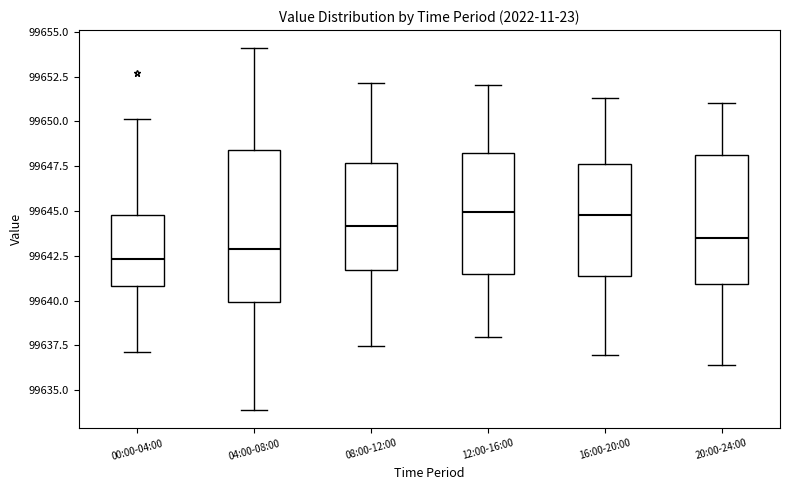

Reading left to right, read every box against the y-axis: the position of its median line, the range the box covers, and the ends of its whiskers. The values are not printed on the chart, so give them approximately, as read against the axis.

00:00-04:00: median 99642.5, box 99641.0 to 99645.0, whiskers 99637.0 to 99650.0
04:00-08:00: median 99643.0, box 99640.0 to 99648.5, whiskers 99634.0 to 99654.0
08:00-12:00: median 99644.0, box 99641.5 to 99647.5, whiskers 99637.5 to 99652.0
12:00-16:00: median 99645.0, box 99641.5 to 99648.5, whiskers 99638.0 to 99652.0
16:00-20:00: median 99645.0, box 99641.5 to 99647.5, whiskers 99637.0 to 99651.5
20:00-24:00: median 99643.5, box 99641.0 to 99648.0, whiskers 99636.5 to 99651.0